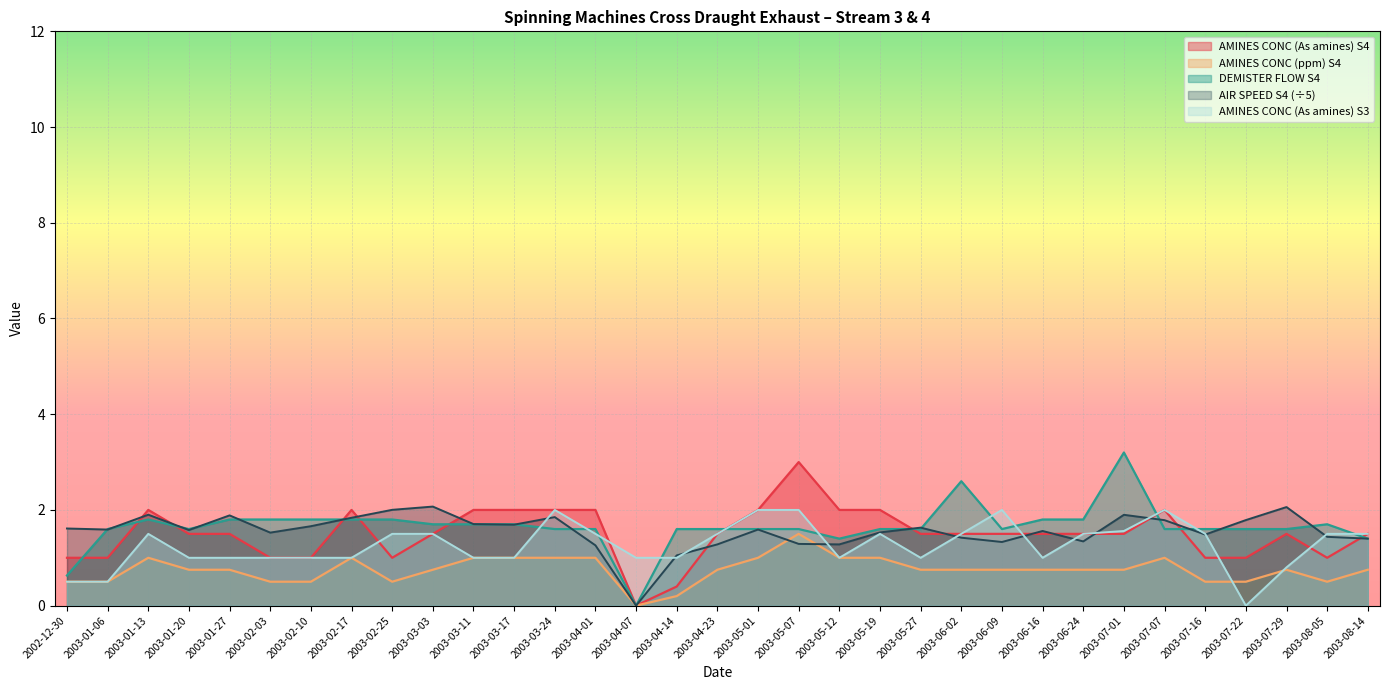

True or false: DEMISTER FLOW S4 has a value of 1.6 at 2003-04-14.

True